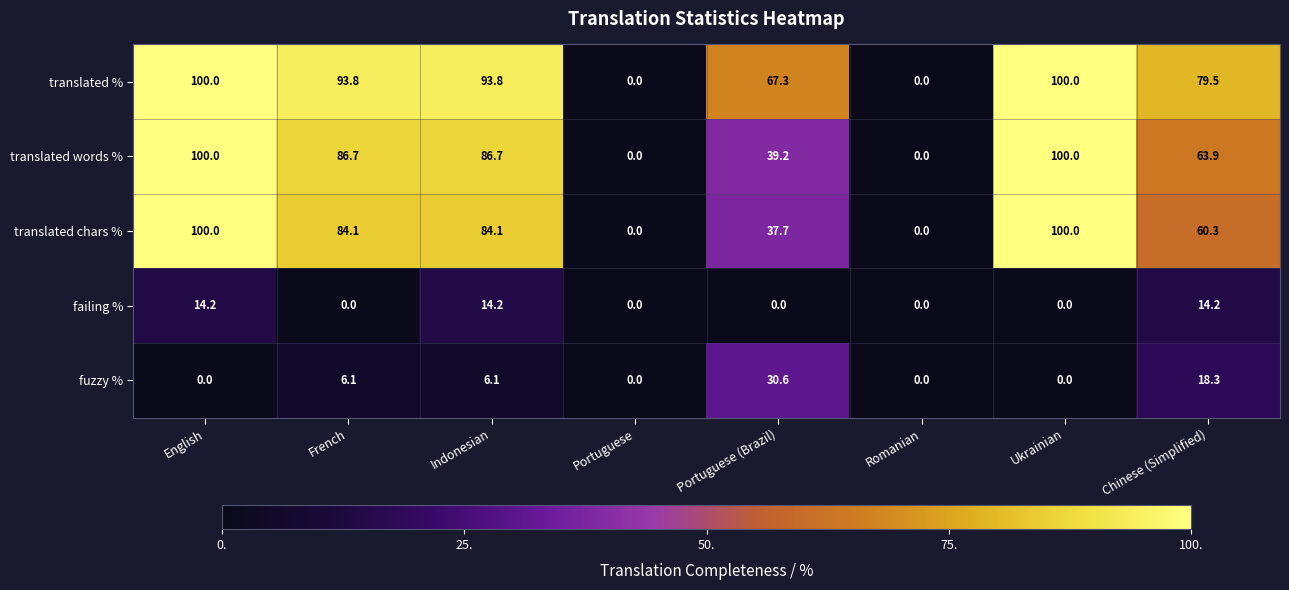

What is the difference between the second highest and second lowest values in the translated chars % series?

100.0